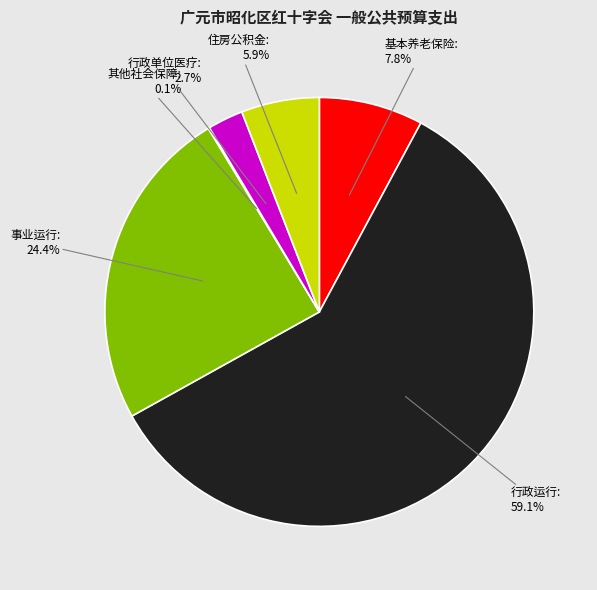

Is the sum of 行政单位医疗 and 住房公积金 greater than half?

No